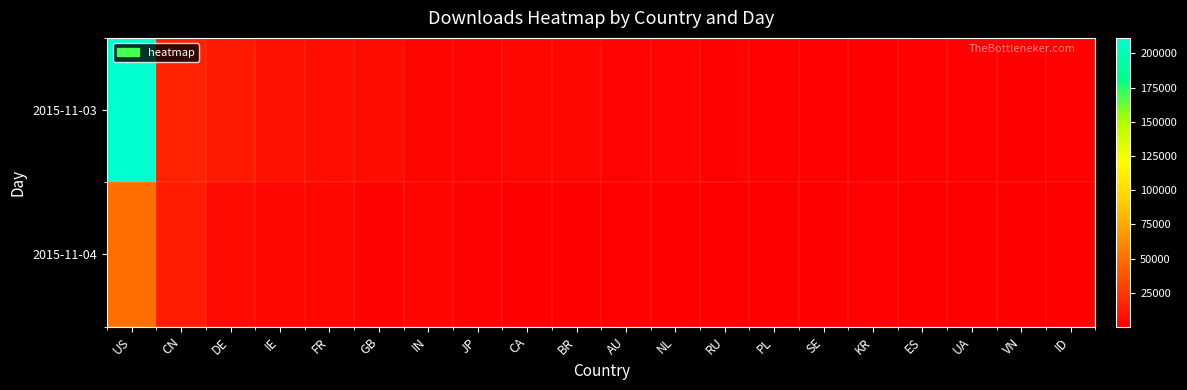

At which category is the sum across all series the highest?

US